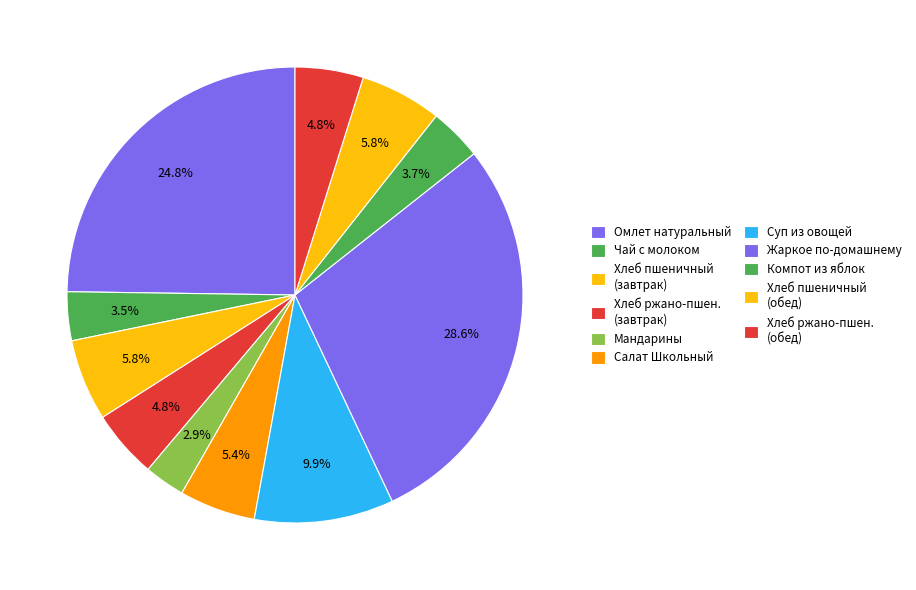

To the nearest percent, what portion does Компот из яблок represent?

4%